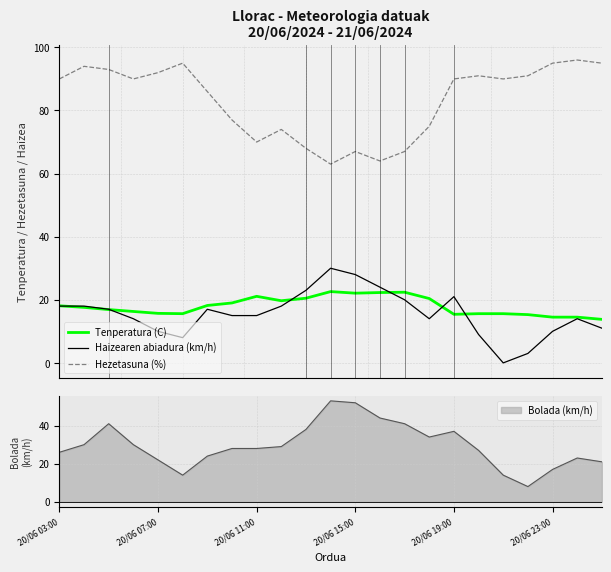

What is the highest value of the Tenperatura (C) series?

22.6